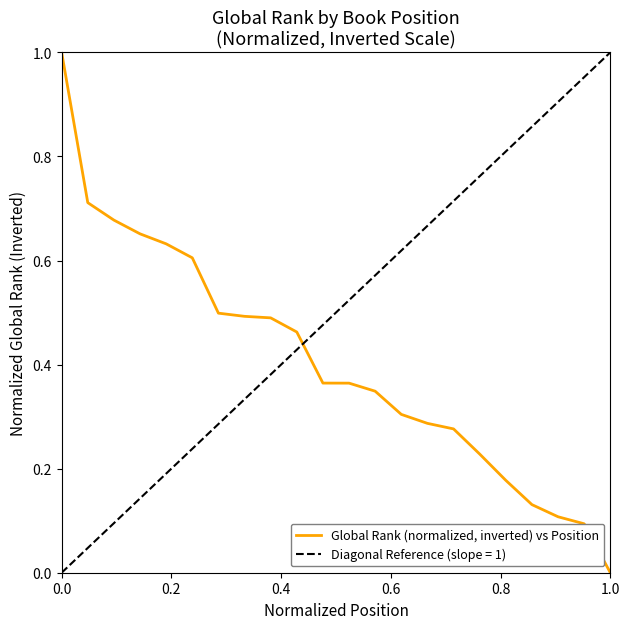

At which label does Global Rank (normalized, inverted) vs Position reach its minimum?

1.0